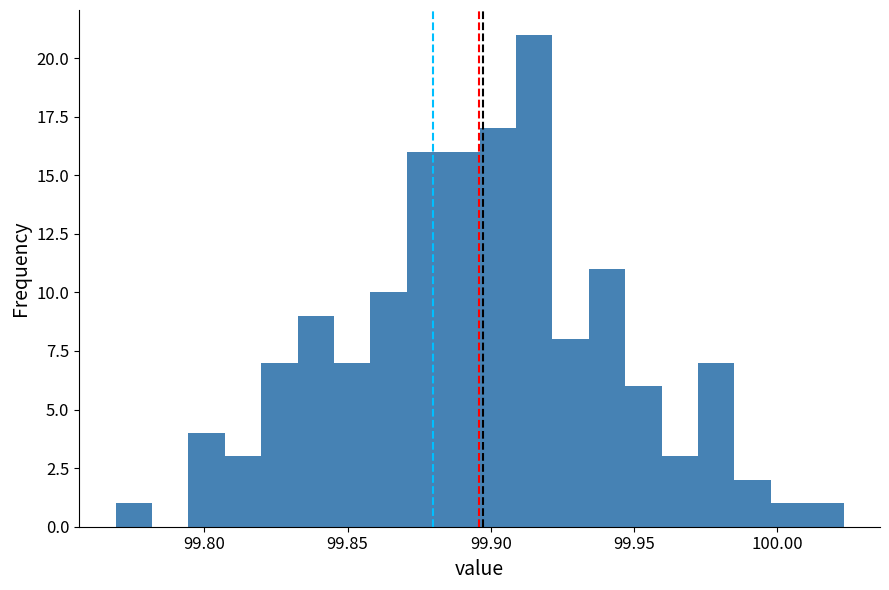

Around what value on the x-axis is the tallest bar? Give the approximate position of its centre, as read against the axis.

99.915